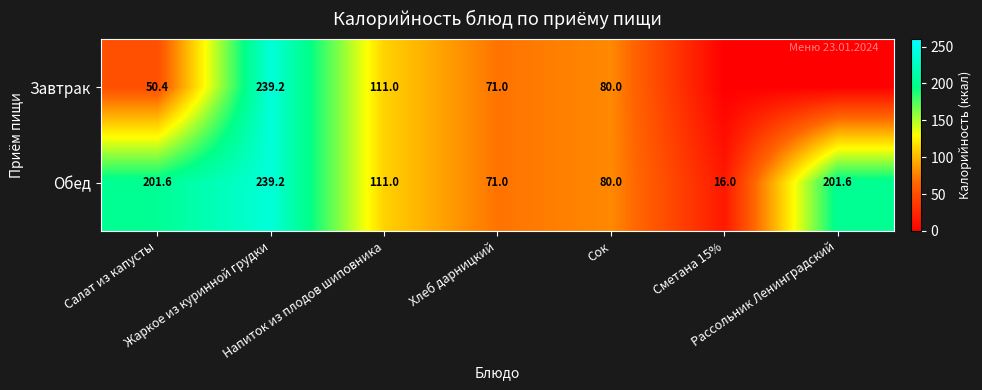

What is the difference between the second highest and second lowest values in the Обед series?

130.6